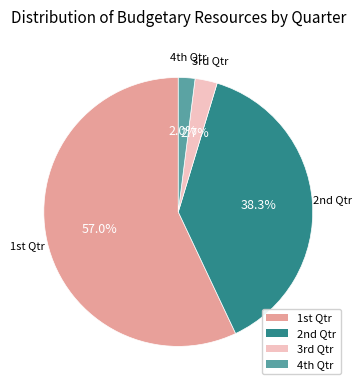

Count the number of slices in the pie.

4